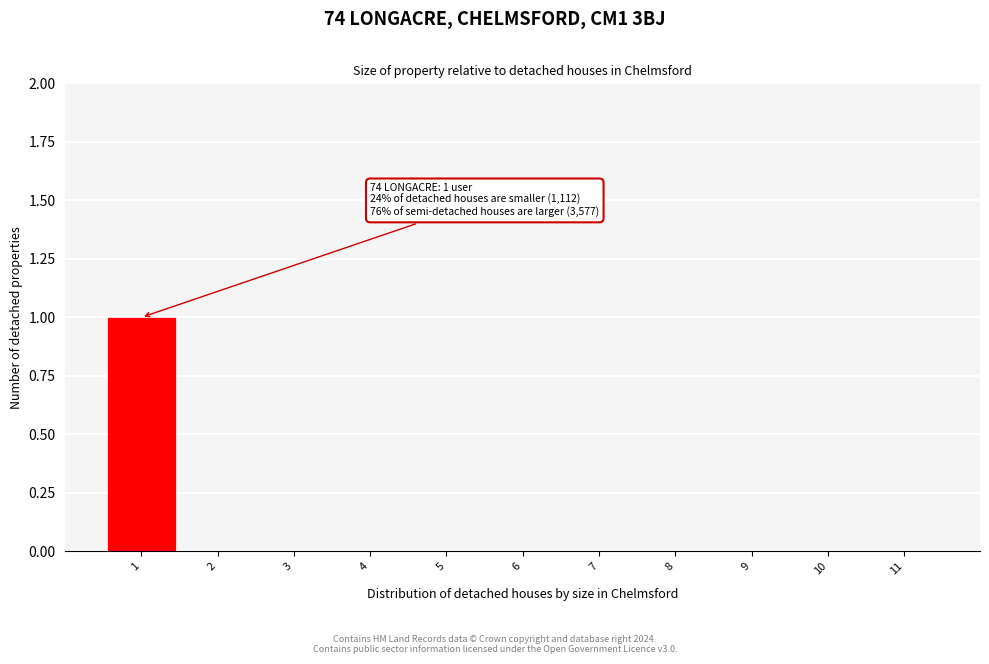

Reading left to right, extract all data points from this chart.

1=1	2=0	3=0	4=0	5=0	6=0	7=0	8=0	9=0	10=0	11=0